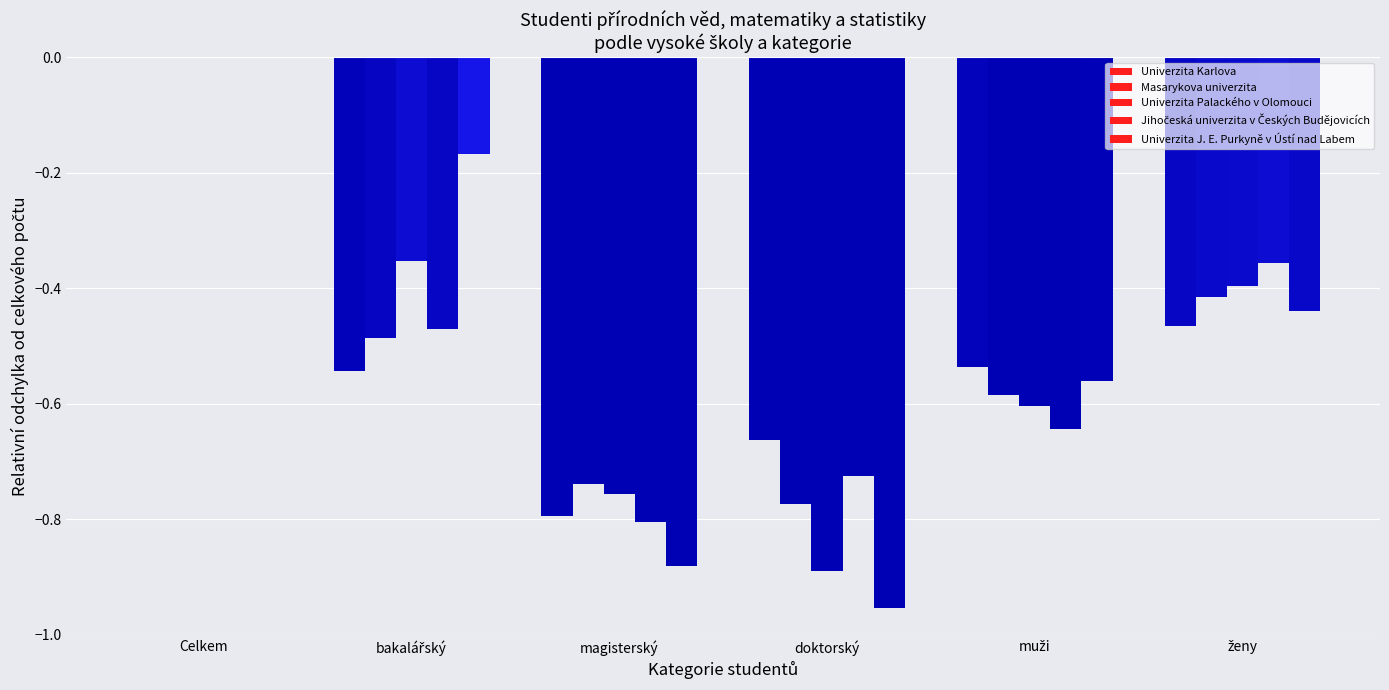

What is the difference between the maximum and second lowest values in the Univerzita J. E. Purkyně v Ústí nad Labem series?

0.9